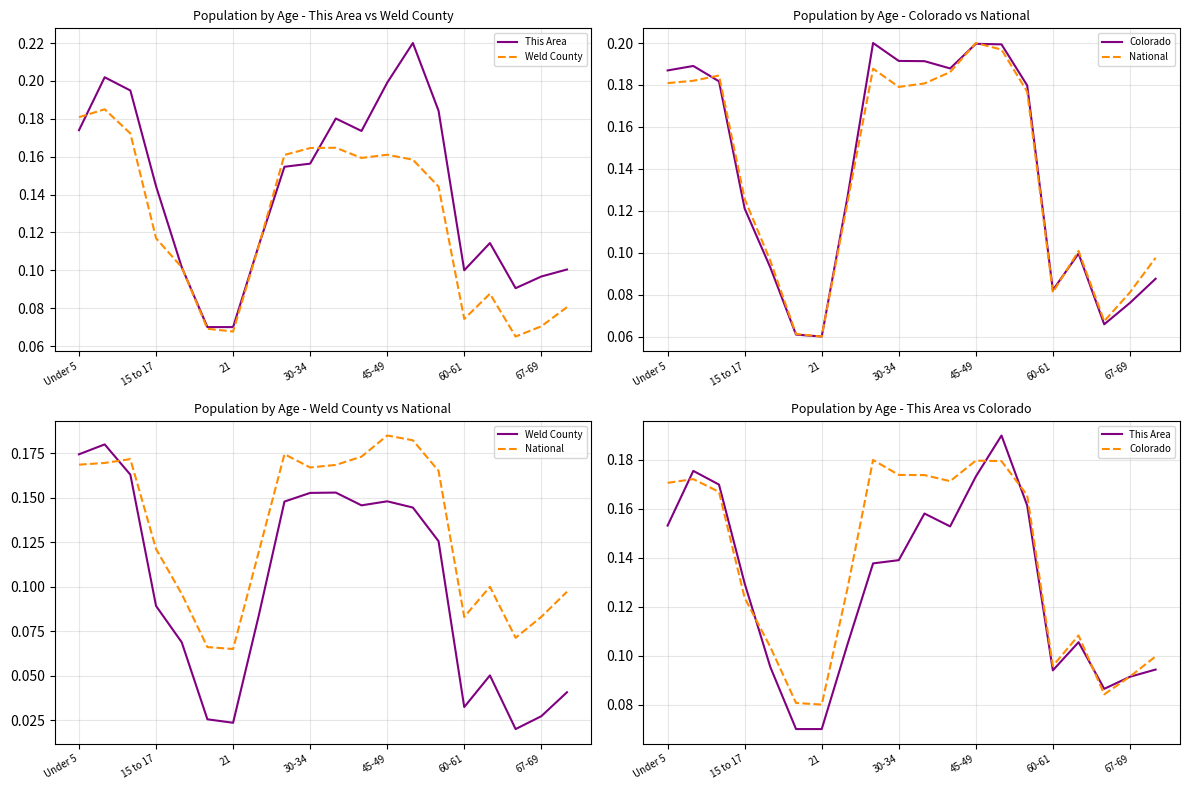

True or false: National has a value of 0.1 at 10.

False